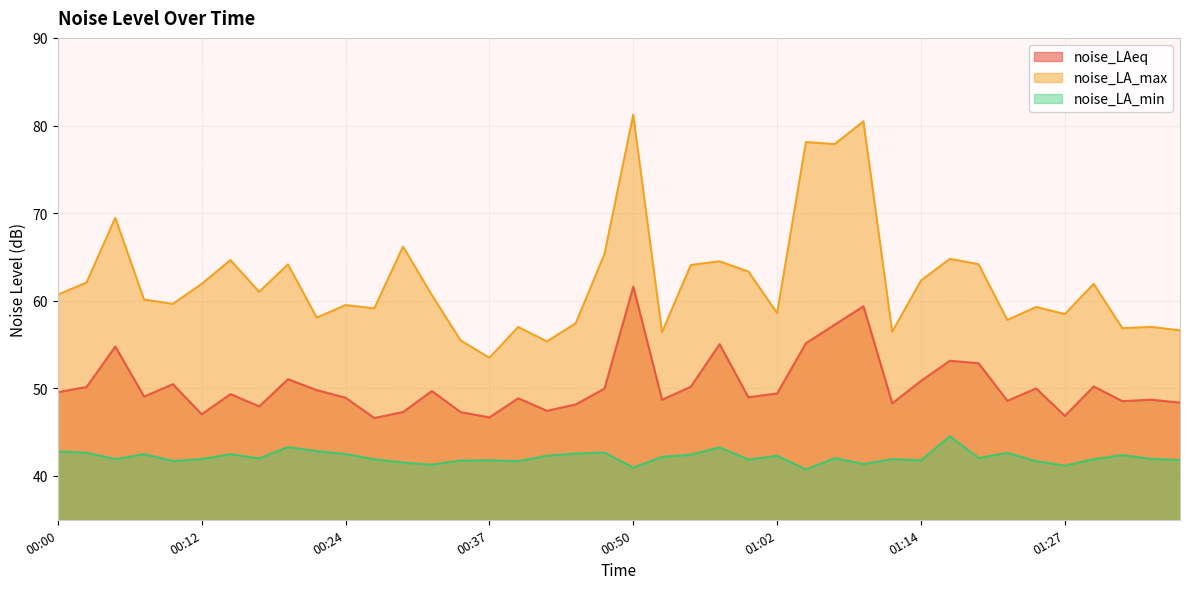

True or false: noise_LAeq and noise_LA_max cross at least once.

False